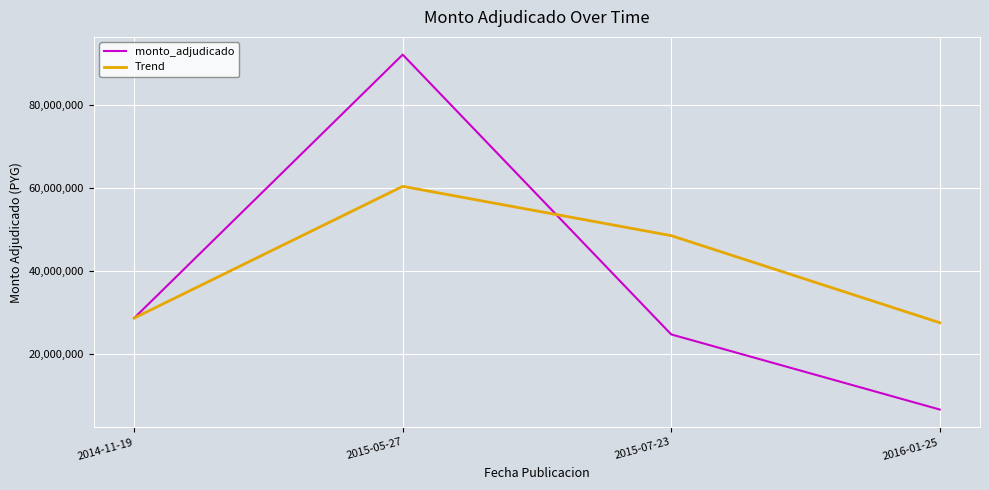

Which category has the lowest value across all series?

2016-01-25